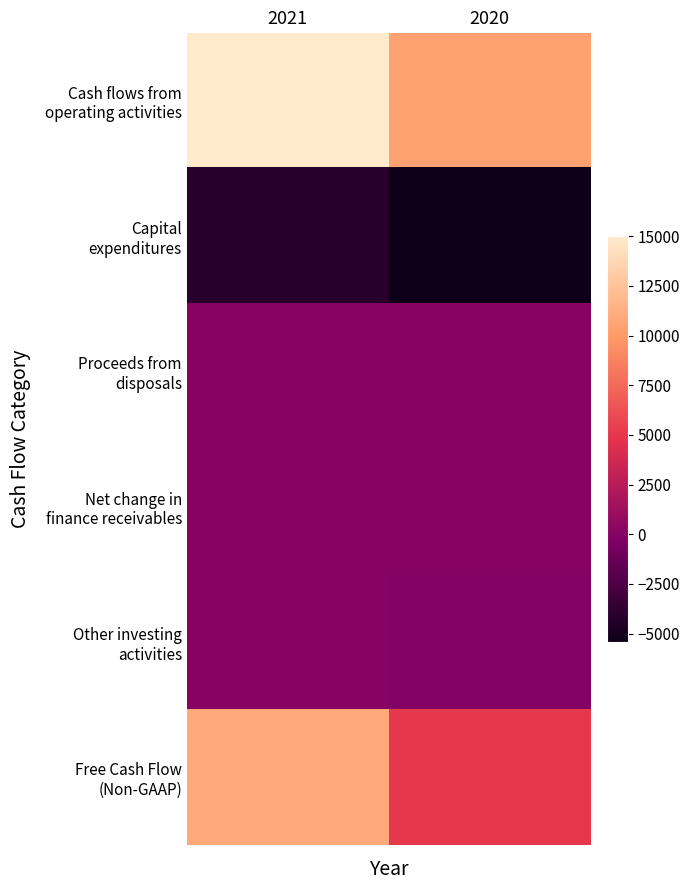

Between 2021 and 2020, which is larger?

2021